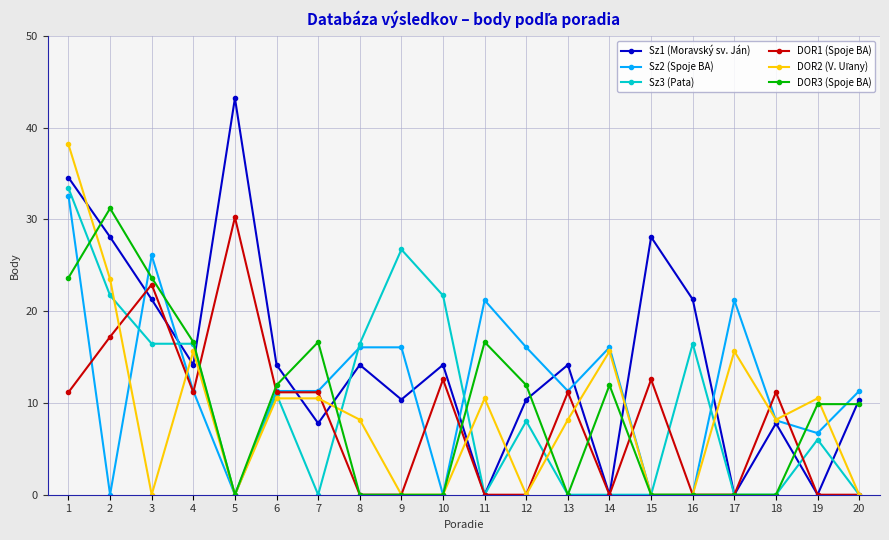

Which series has the largest total across all categories?

Sz1 (Moravský sv. Ján)